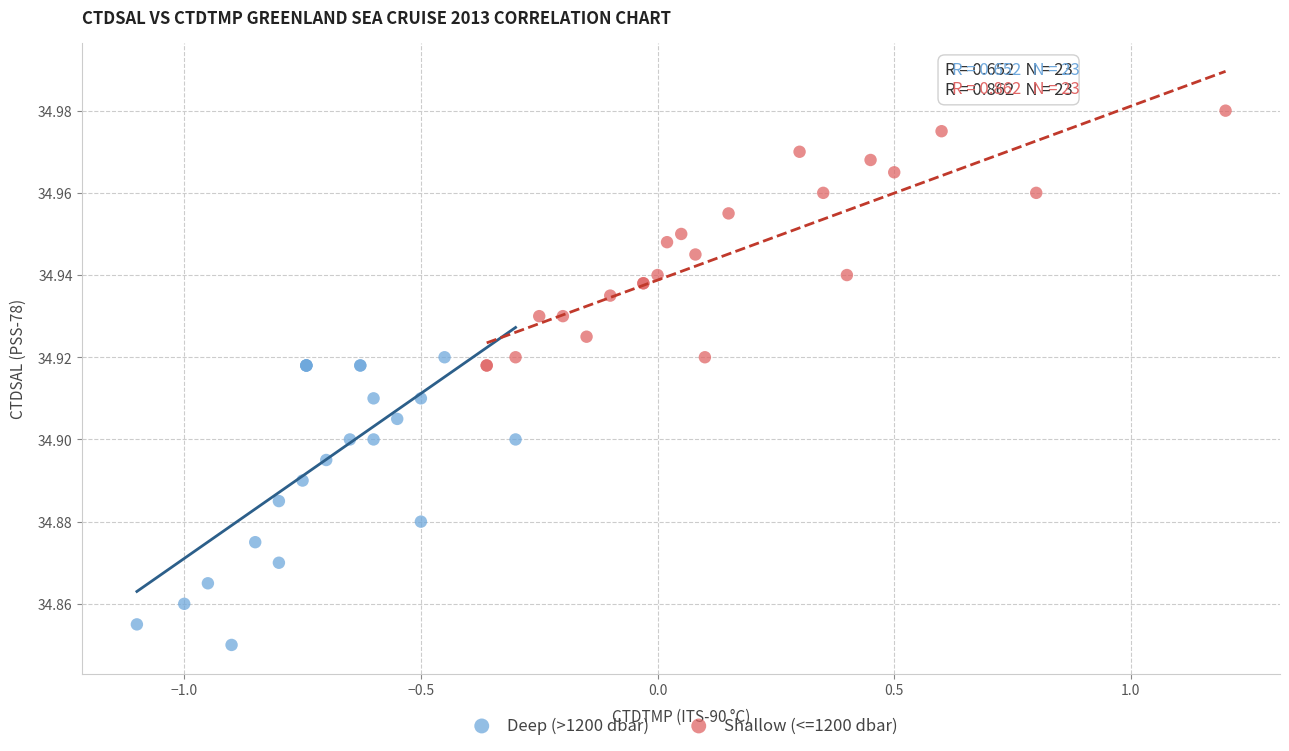

What are all the series names shown in the legend?

Deep (>1200 dbar), Shallow (<=1200 dbar)